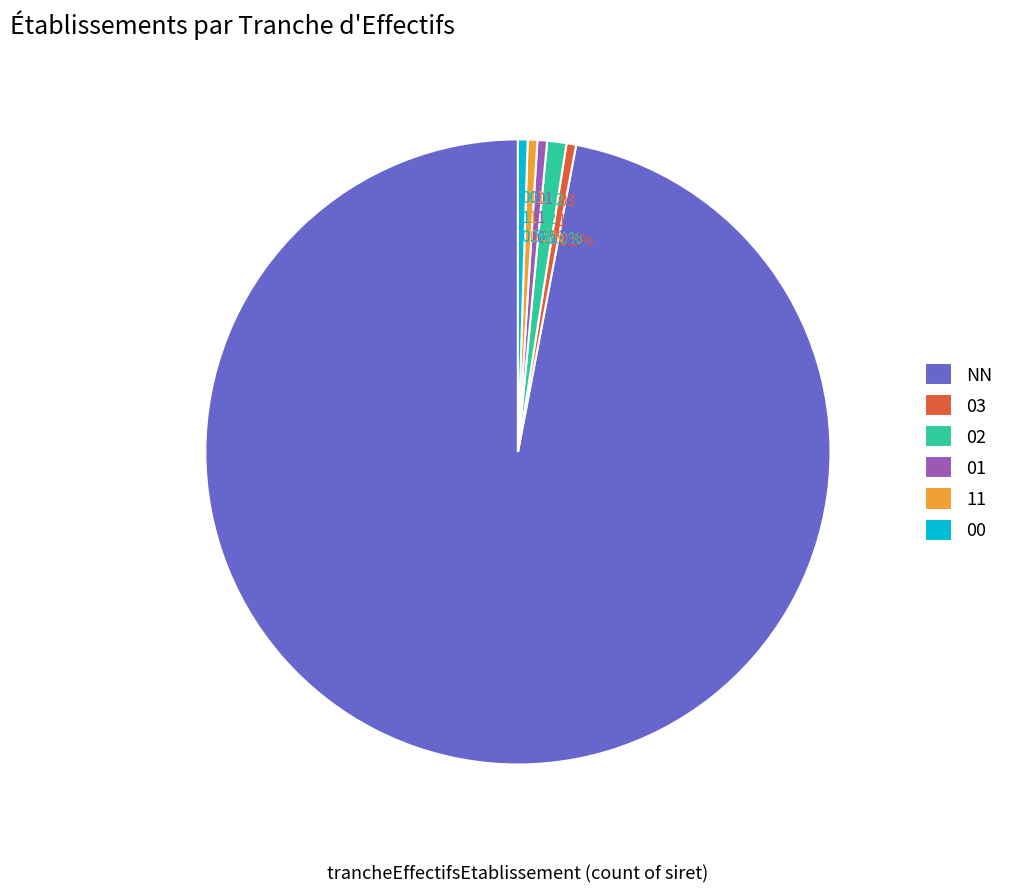

To the nearest percent, what is the average slice percentage?

17%